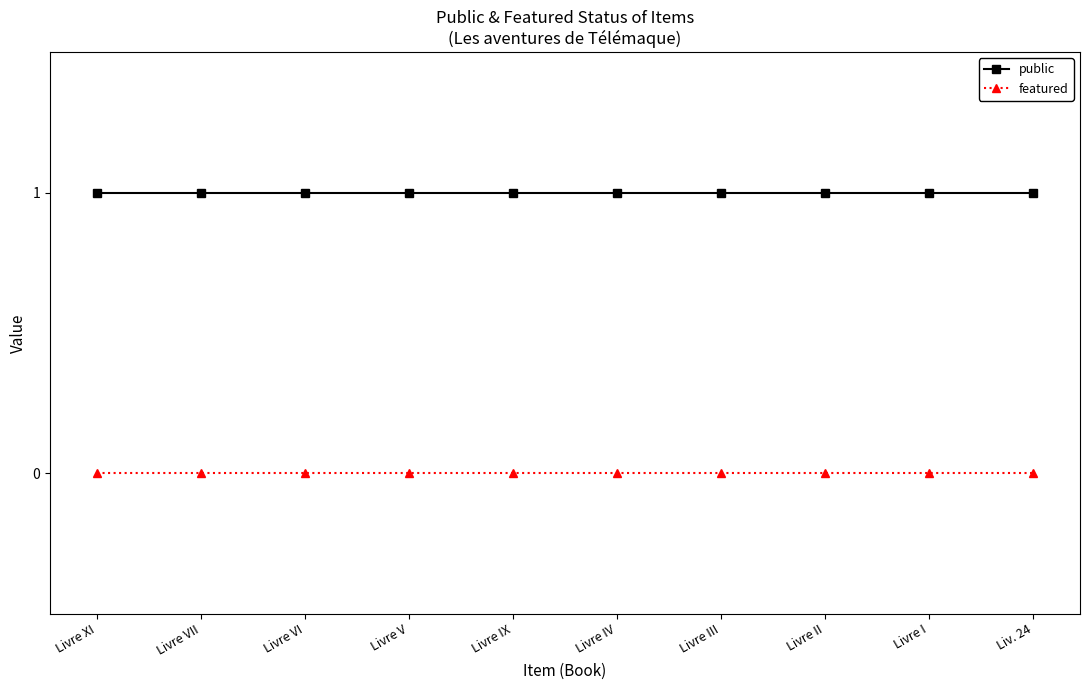

Rank the series at Livre XI from lowest to highest value.

featured, public